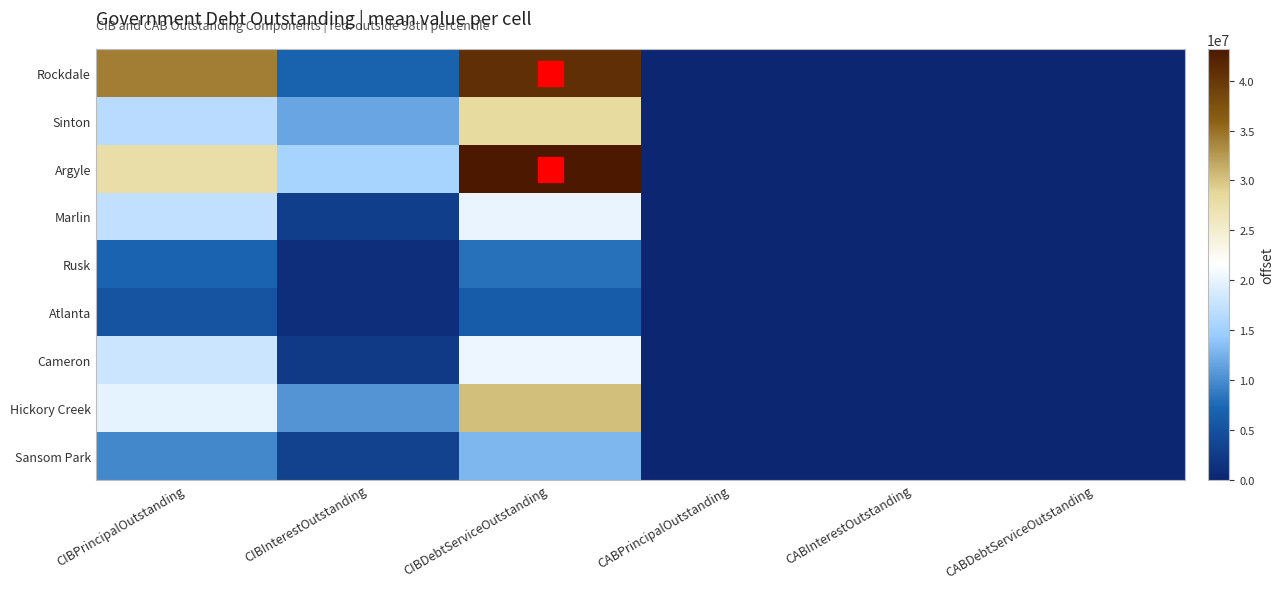

Reading left to right, list all the values displayed in this chart.

Rockdale: CIBPrincipalOutstanding=34085000.0	CIBInterestOutstanding=6878911.0	CIBDebtServiceOutstanding=40963911.0	CABPrincipalOutstanding=0.0	CABInterestOutstanding=0.0	CABDebtServiceOutstanding=0.0
Sinton: CIBPrincipalOutstanding=16575000.0	CIBInterestOutstanding=11660078.4	CIBDebtServiceOutstanding=28235078.4	CABPrincipalOutstanding=0.0	CABInterestOutstanding=0.0	CABDebtServiceOutstanding=0.0
Argyle: CIBPrincipalOutstanding=27740000.0	CIBInterestOutstanding=15438195.3	CIBDebtServiceOutstanding=43178195.3	CABPrincipalOutstanding=0.0	CABInterestOutstanding=0.0	CABDebtServiceOutstanding=0.0
Marlin: CIBPrincipalOutstanding=17300000.0	CIBInterestOutstanding=2843586.8	CIBDebtServiceOutstanding=20143586.8	CABPrincipalOutstanding=0.0	CABInterestOutstanding=0.0	CABDebtServiceOutstanding=0.0
Rusk: CIBPrincipalOutstanding=7070000.0	CIBInterestOutstanding=917126.0	CIBDebtServiceOutstanding=7987126.0	CABPrincipalOutstanding=0.0	CABInterestOutstanding=0.0	CABDebtServiceOutstanding=0.0
Atlanta: CIBPrincipalOutstanding=5253000.0	CIBInterestOutstanding=876124.0	CIBDebtServiceOutstanding=6129124.0	CABPrincipalOutstanding=0.0	CABInterestOutstanding=0.0	CABDebtServiceOutstanding=0.0
Cameron: CIBPrincipalOutstanding=17958000.0	CIBInterestOutstanding=2356361.0	CIBDebtServiceOutstanding=20314361.0	CABPrincipalOutstanding=0.0	CABInterestOutstanding=0.0	CABDebtServiceOutstanding=0.0
Hickory Creek: CIBPrincipalOutstanding=19815000.0	CIBInterestOutstanding=10482672.0	CIBDebtServiceOutstanding=30297672.0	CABPrincipalOutstanding=0.0	CABInterestOutstanding=0.0	CABDebtServiceOutstanding=0.0
Sansom Park: CIBPrincipalOutstanding=9656000.0	CIBInterestOutstanding=3166757.8	CIBDebtServiceOutstanding=12822757.8	CABPrincipalOutstanding=0.0	CABInterestOutstanding=0.0	CABDebtServiceOutstanding=0.0